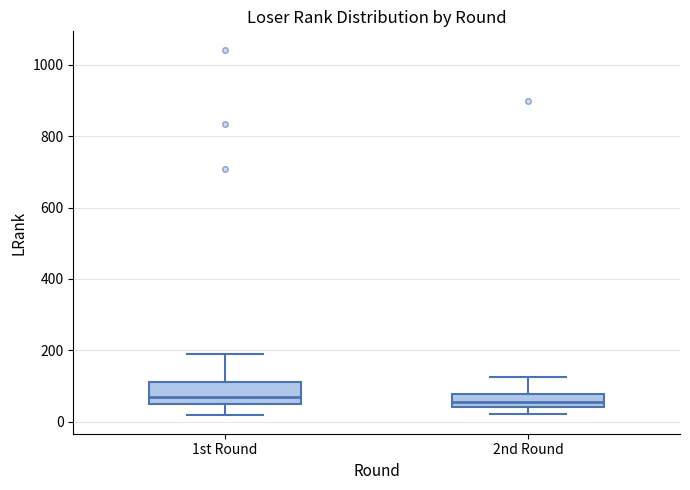

Reading left to right, read every box against the y-axis: the position of its median line, the range the box covers, and the ends of its whiskers. The values are not printed on the chart, so give them approximately, as read against the axis.

1st Round: median 60, box 40 to 120, whiskers 20 to 200
2nd Round: median 60, box 40 to 80, whiskers 20 to 120